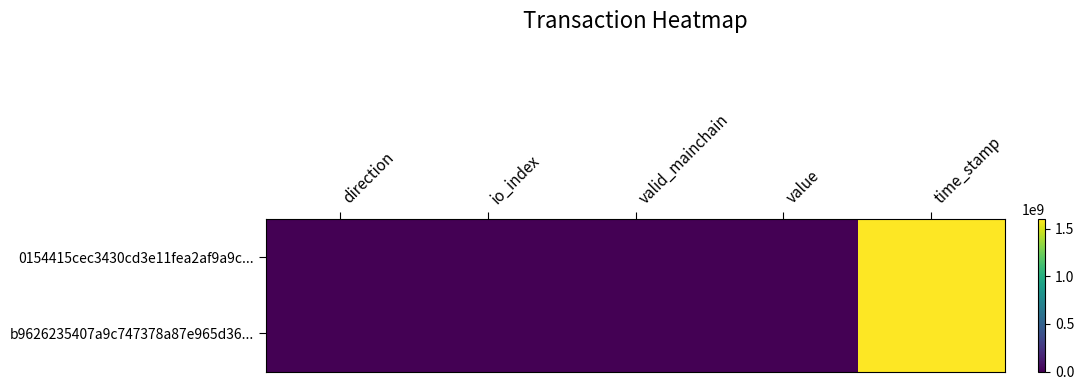

Which category has the highest value across all series?

time_stamp